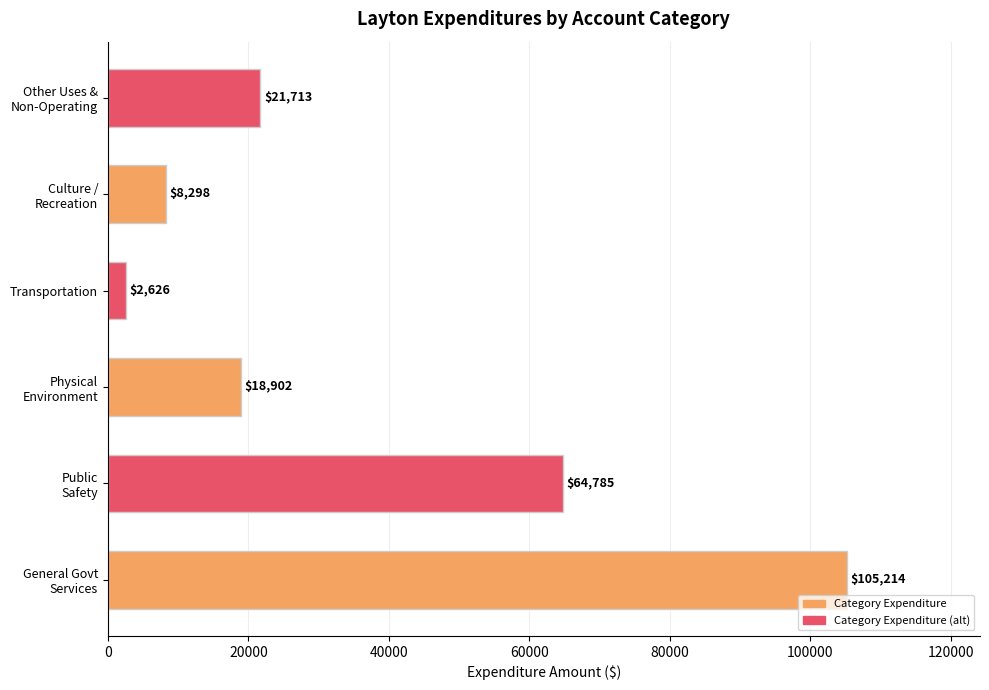

At which category does the chart reach its minimum across all series?

Transportation